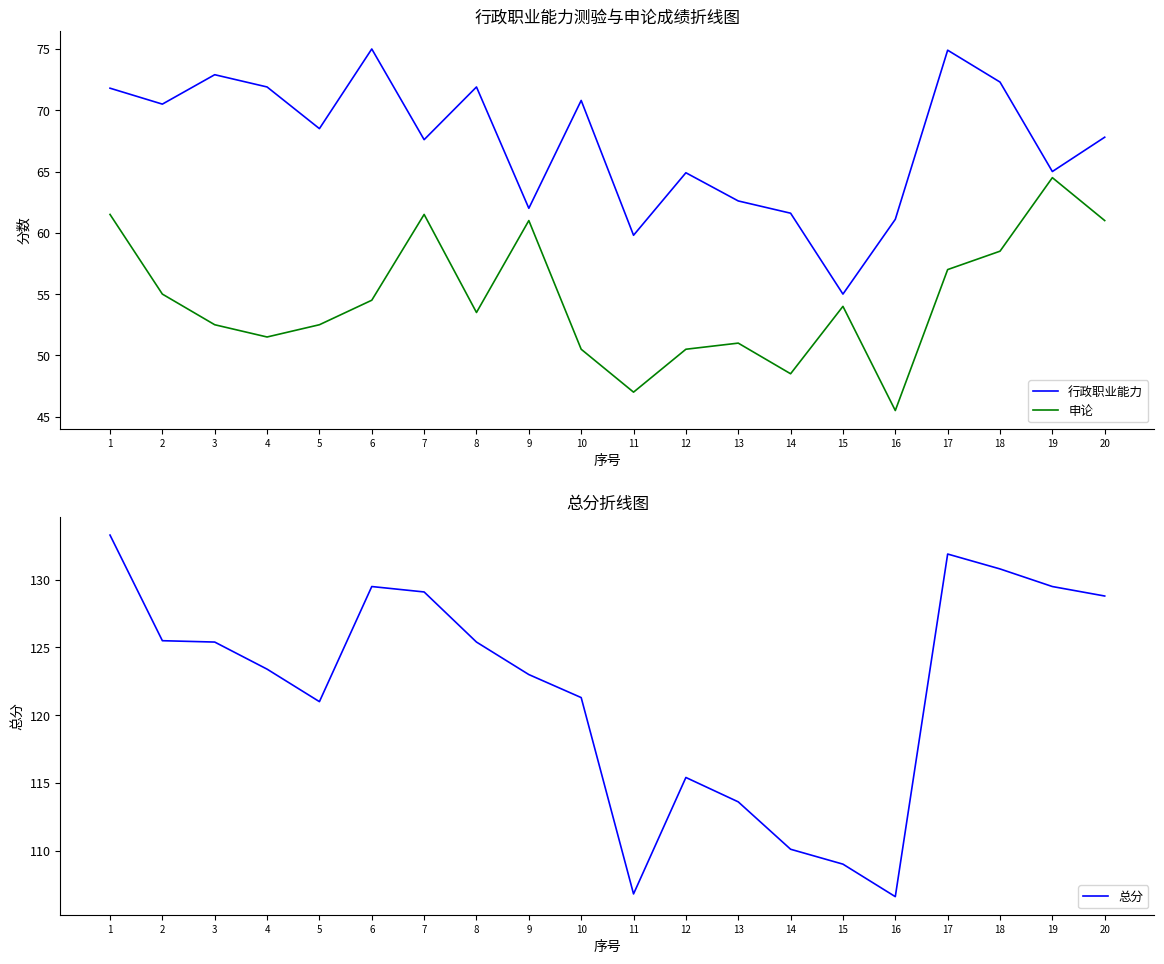

What are all the series names shown in the legend?

行政职业能力, 申论, 总分